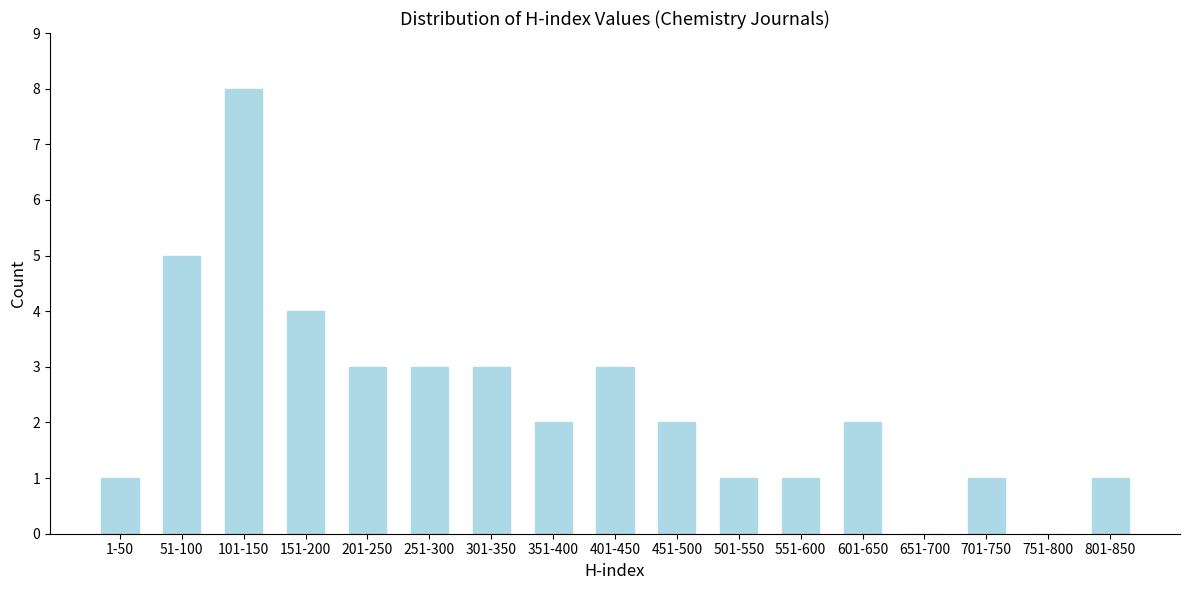

Reading left to right, extract all data points from this chart.

1-50=1	51-100=5	101-150=8	151-200=4	201-250=3	251-300=3	301-350=3	351-400=2	401-450=3	451-500=2	501-550=1	551-600=1	601-650=2	651-700=0	701-750=1	751-800=0	801-850=1